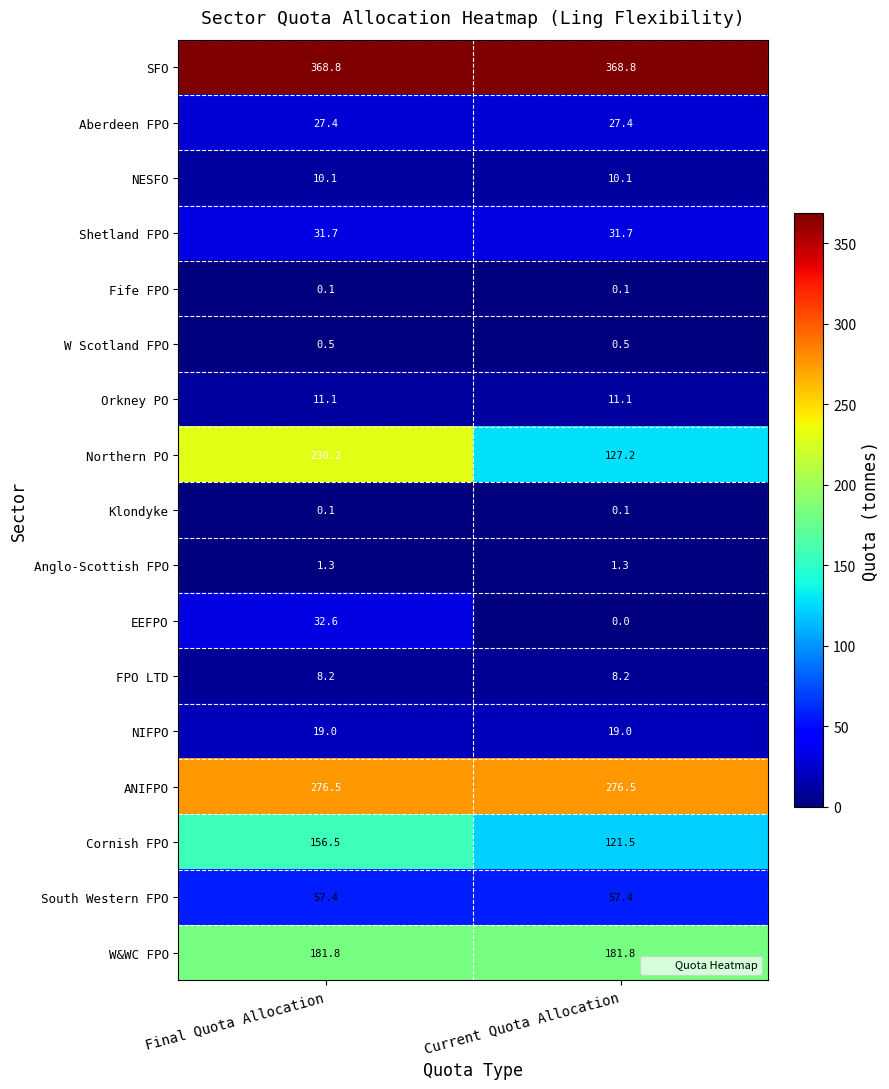

What is the highest value of the Cornish FPO series?

156.5